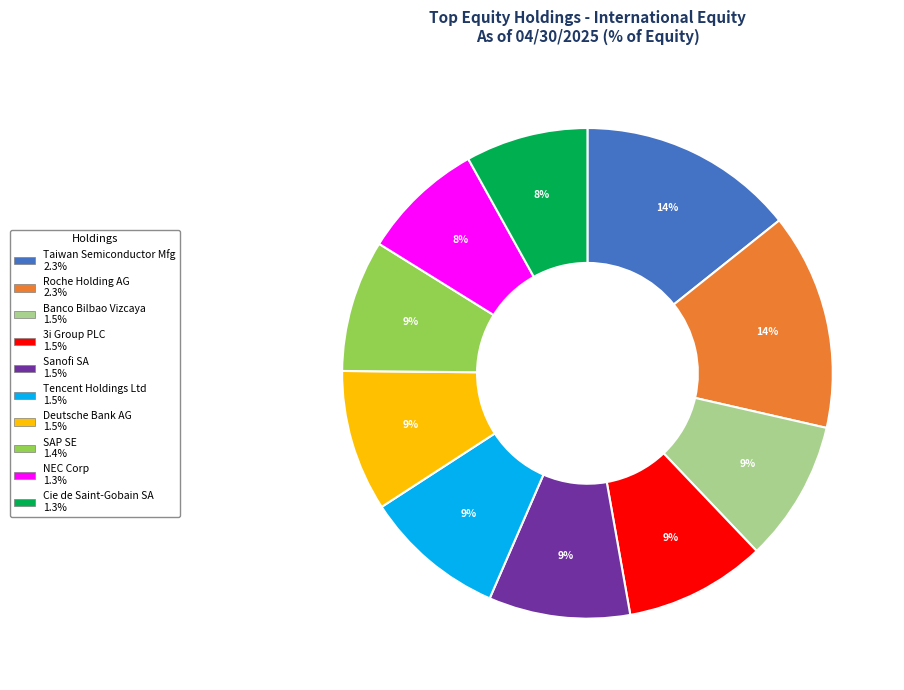

Is there a majority slice in this chart?

No